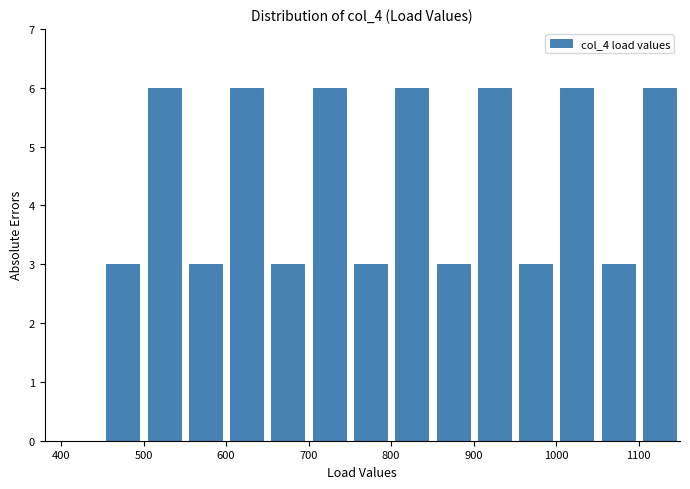

What is the height of the bar covering 500 to 550 on the x-axis? The values are not printed on the chart, so give them approximately, as read against the axis.

6